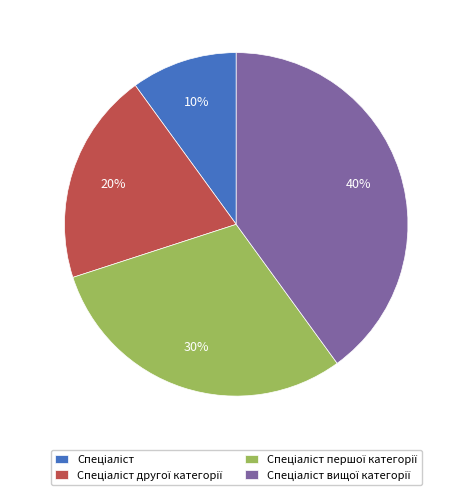

To the nearest percent, what is the average slice percentage?

25%